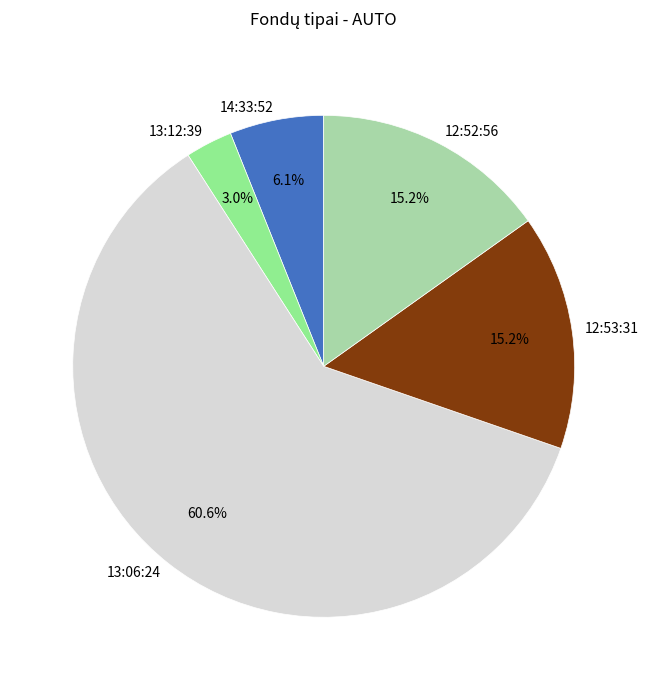

To the nearest percent, what is the combined percentage of 13:06:24 and 12:52:56?

76%